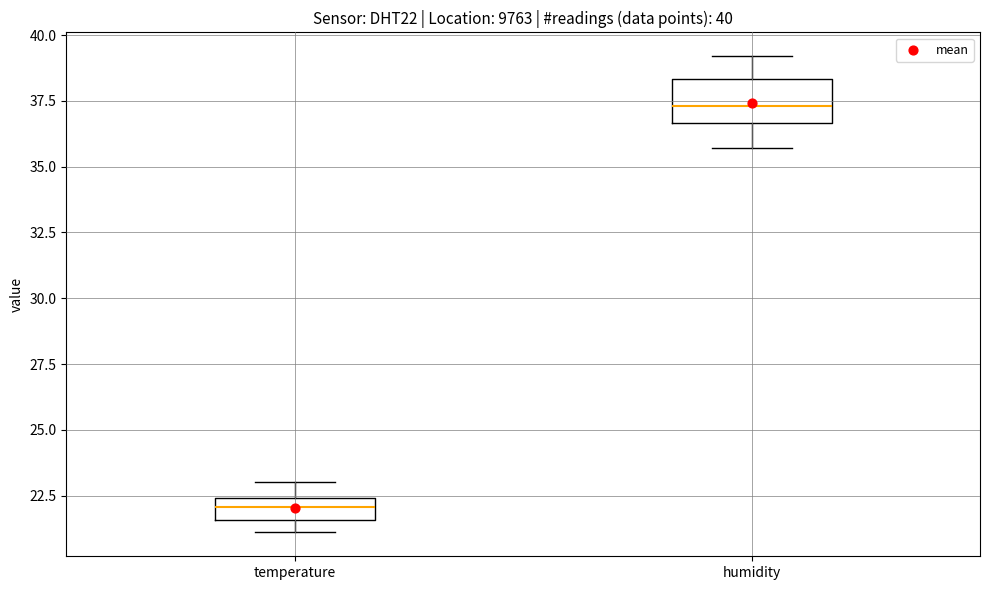

Which box has the lowest median line?

temperature